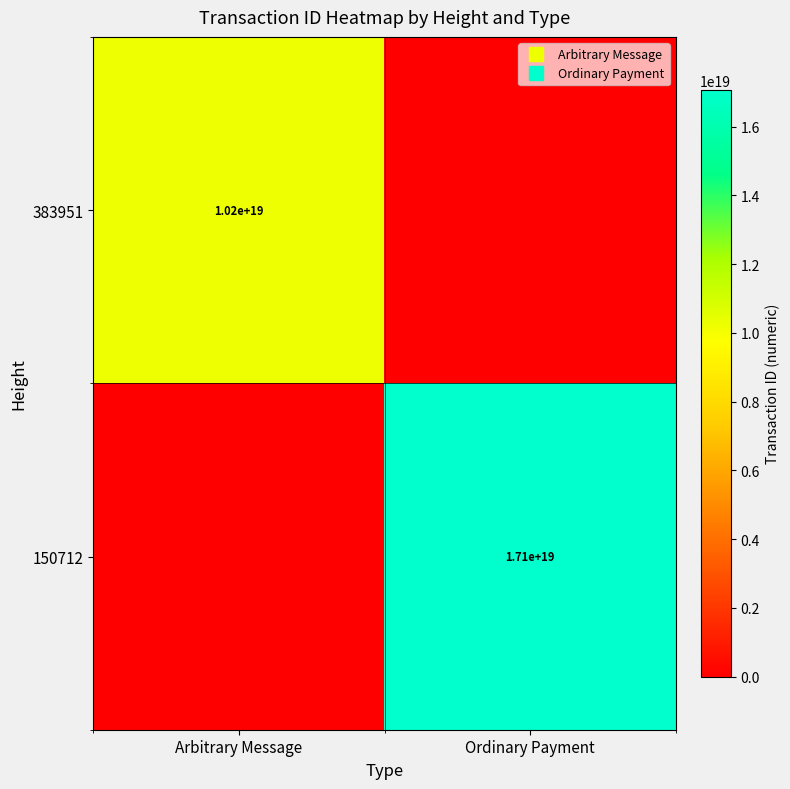

Between Ordinary Payment and Arbitrary Message, which is larger?

Arbitrary Message